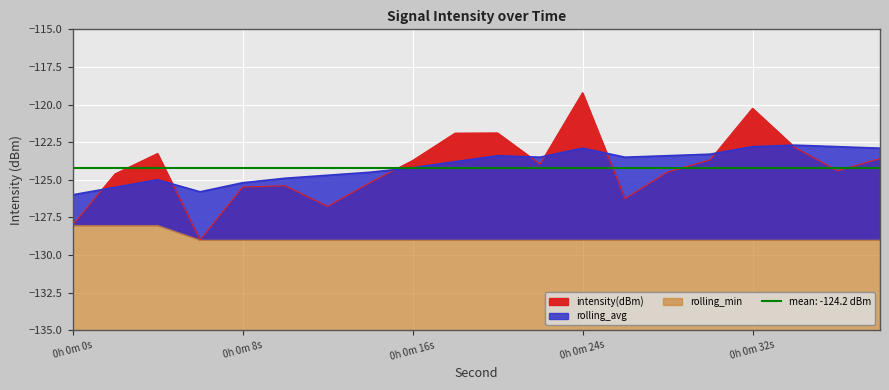

What is the average value of the rolling_avg series?

-124.0